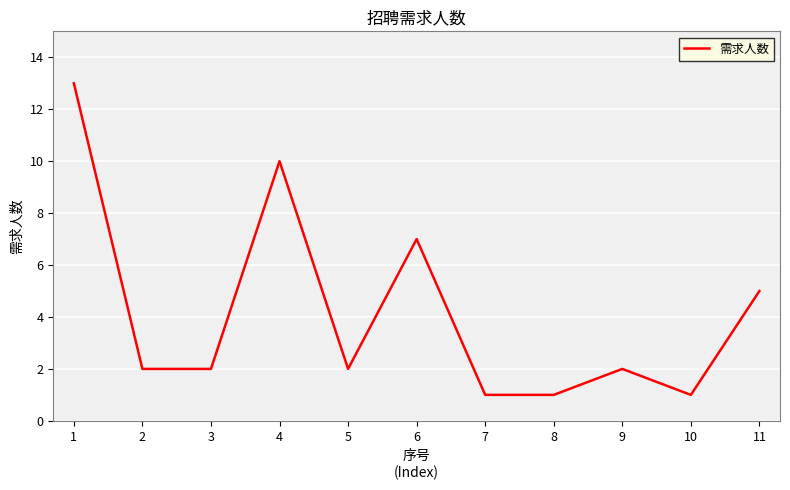

Reading right to left, what are all the values shown in this chart?

11=5	10=1	9=2	8=1	7=1	6=7	5=2	4=10	3=2	2=2	1=13